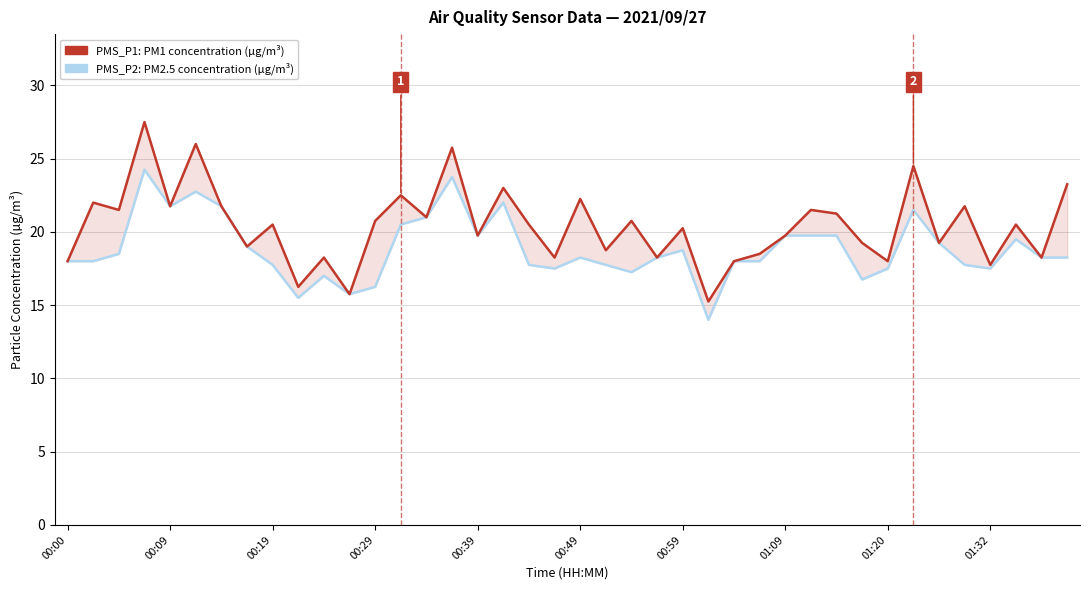

True or false: PMS_P2: Average concentration P2 has a value of 18.2 at 38.

True